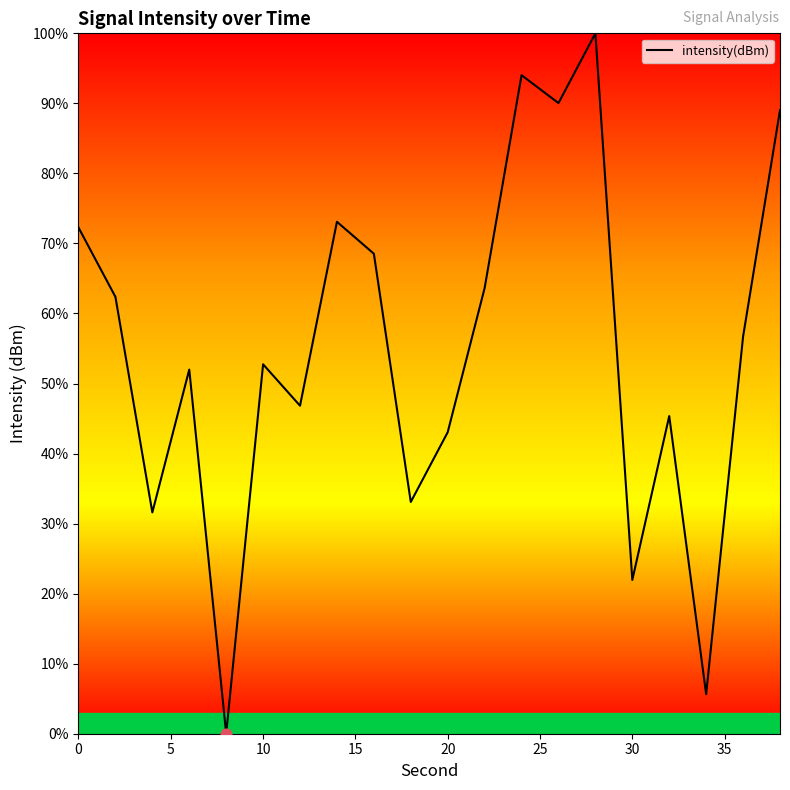

What is the difference between the maximum and minimum values?

100.0